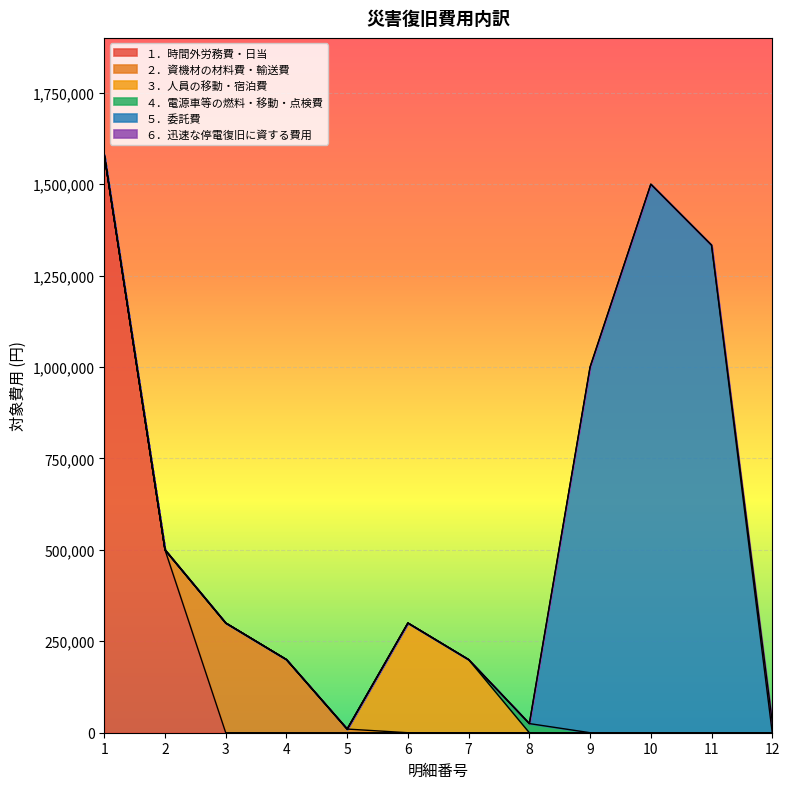

Which has a higher value, 1 or 10?

1